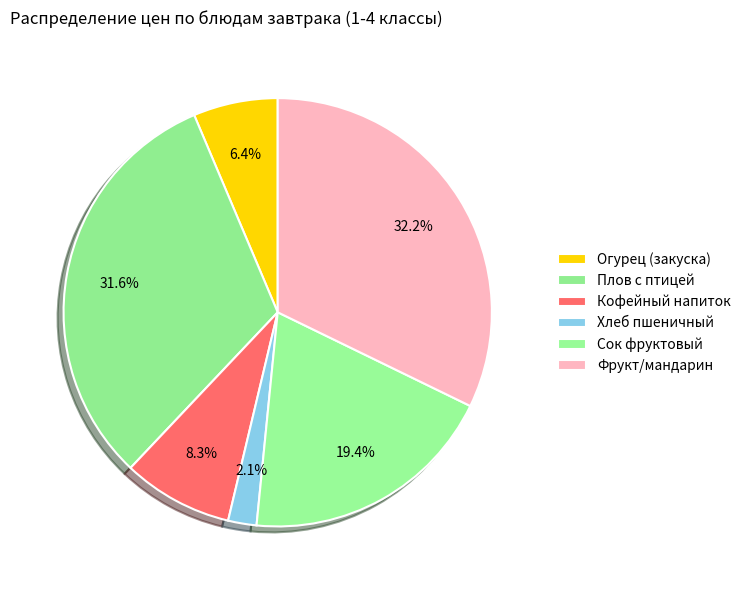

Count the number of slices in the pie.

6